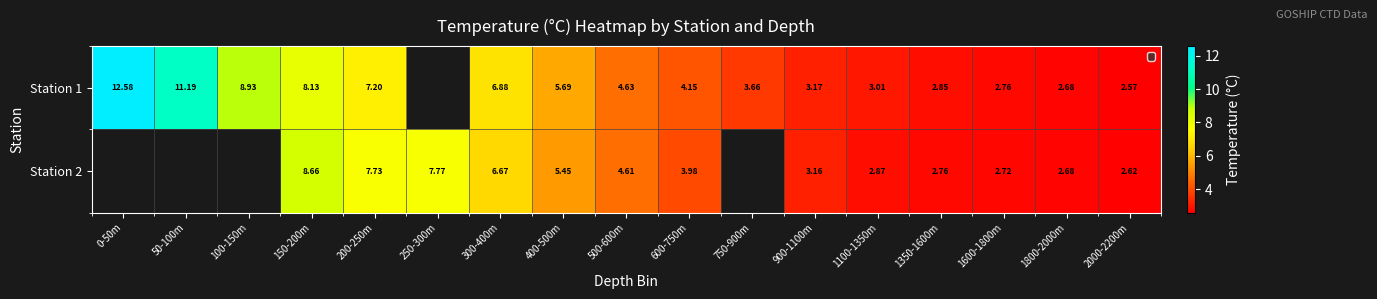

At how many categories does at least one series exceed 8?

4